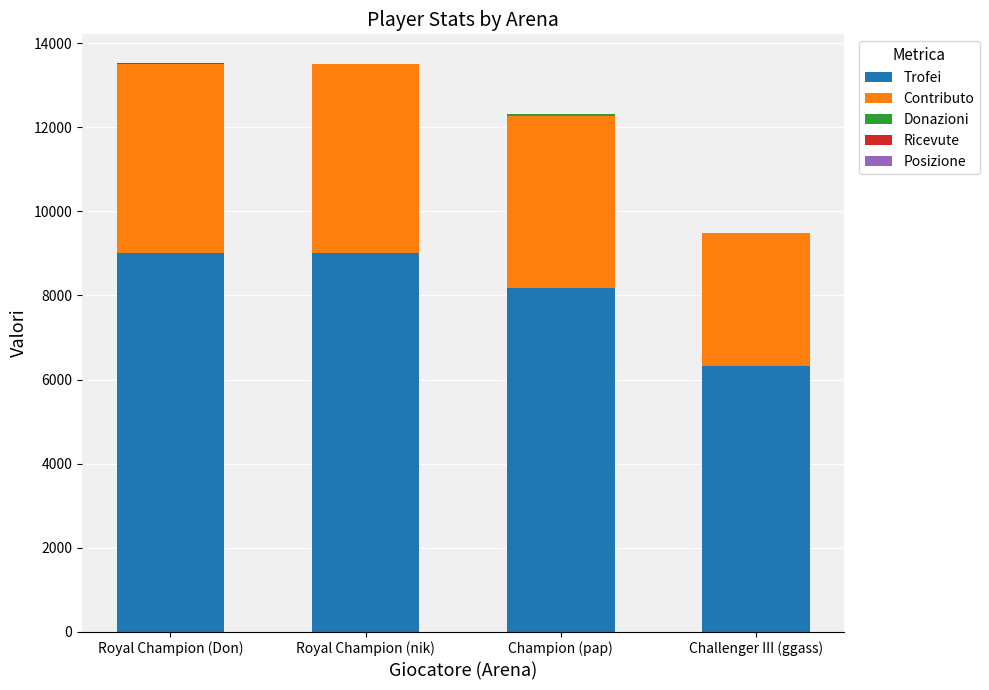

Are the bars grouped side by side (vs. stacked)?

No